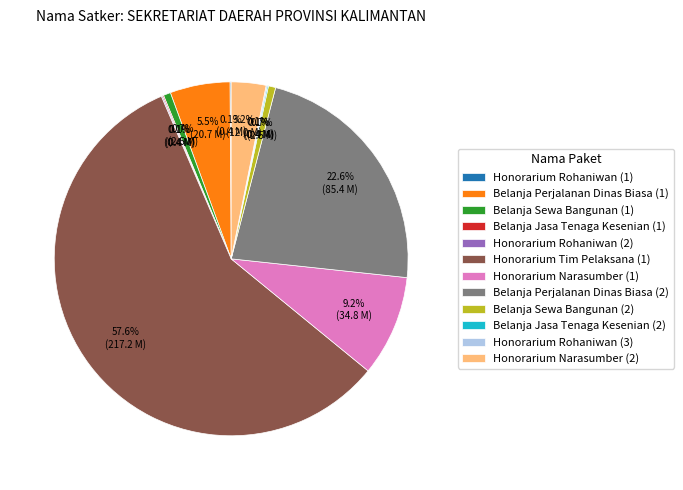

Is the sum of Honorarium Narasumber (2) and Belanja Perjalanan Dinas Biasa (2) greater than half?

No